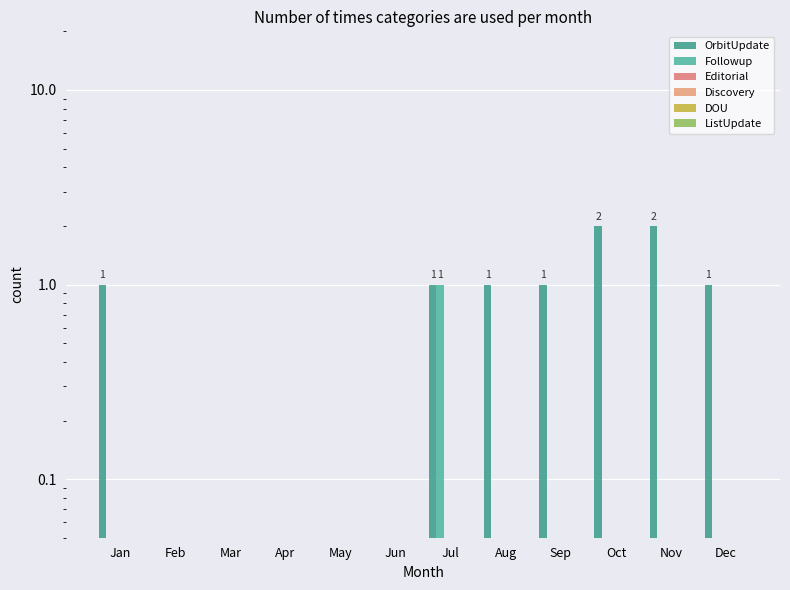

At which category is the sum across all series the highest?

Oct